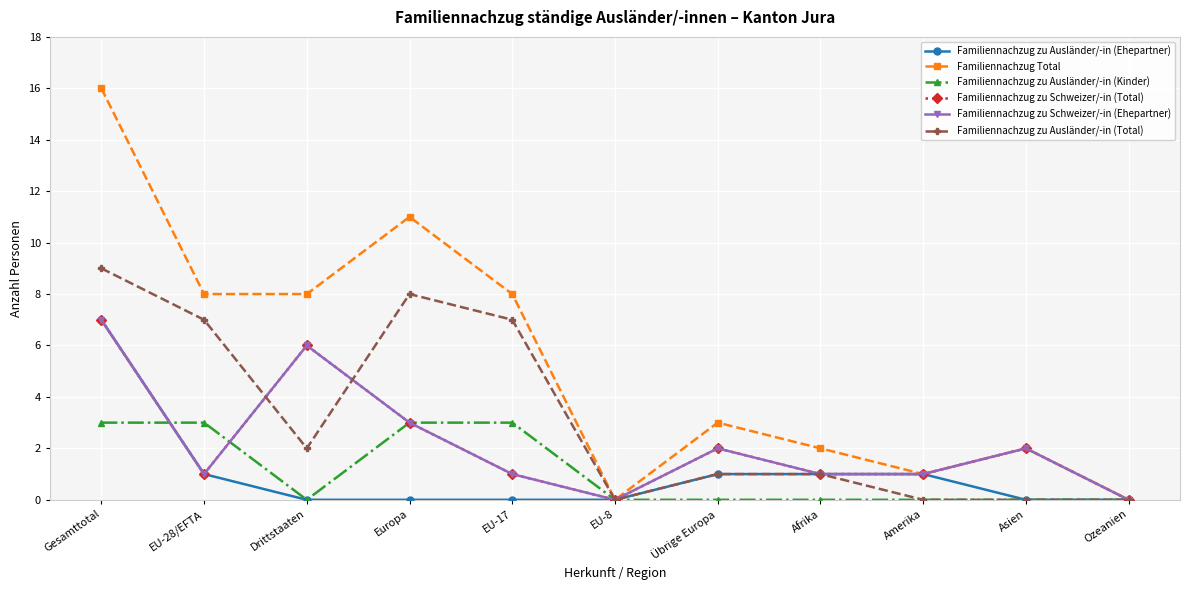

The Familiennachzug zu Ausländer/-in (Kinder) series shows 0 at EU-8. True or false?

True